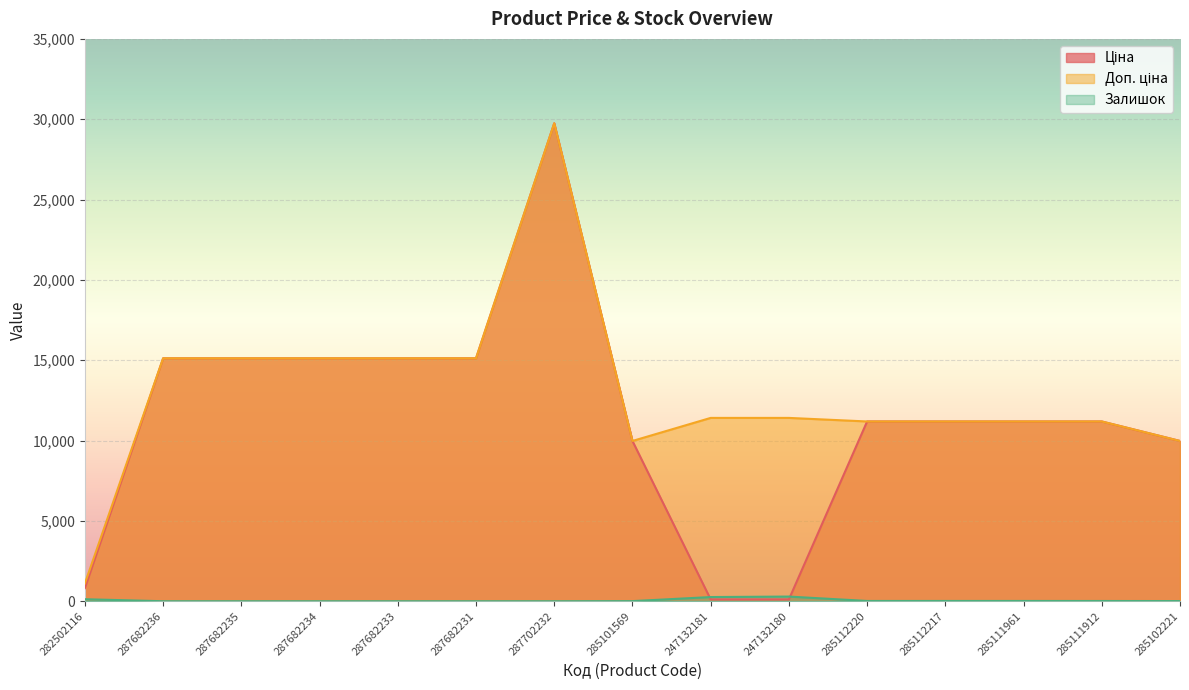

Reading left to right, extract all data points from this chart.

Ціна: 282502116=818.5	287682236=15120.0	287682235=15120.0	287682234=15120.0	287682233=15120.0	287682231=15120.0	287702232=29747.2	285101569=9975.0	247132181=114.1	247132180=114.1	285112220=11188.2	285112217=11188.2	285111961=11188.2	285111912=11188.2	285102221=9975.0
Доп. ціна: 282502116=1109.2	287682236=15120.0	287682235=15120.0	287682234=15120.0	287682233=15120.0	287682231=15120.0	287702232=29747.2	285101569=9975.0	247132181=11410.0	247132180=11410.0	285112220=11188.2	285112217=11188.2	285111961=11188.2	285111912=11188.2	285102221=9975.0
Залишок: 282502116=125.0	287682236=0.0	287682235=0.0	287682234=0.0	287682233=0.0	287682231=0.0	287702232=0.0	285101569=7.0	247132181=260.0	247132180=290.0	285112220=17.0	285112217=17.0	285111961=17.0	285111912=15.0	285102221=11.0